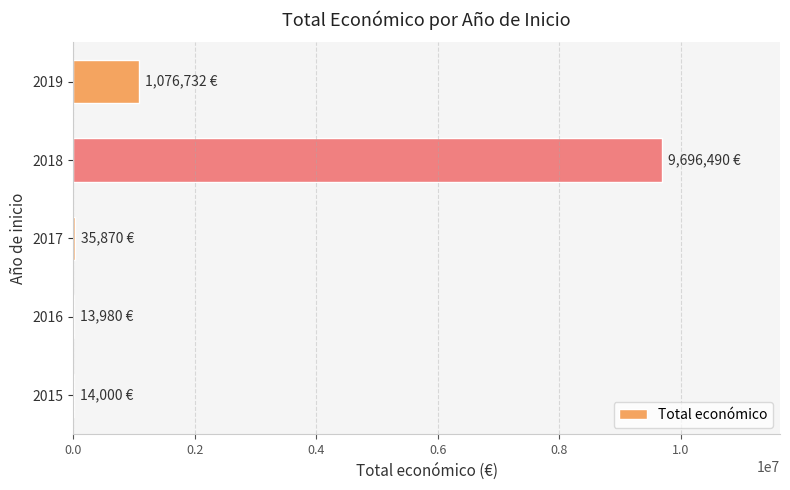

Is it true that the value at 2018 is 9696490?

True